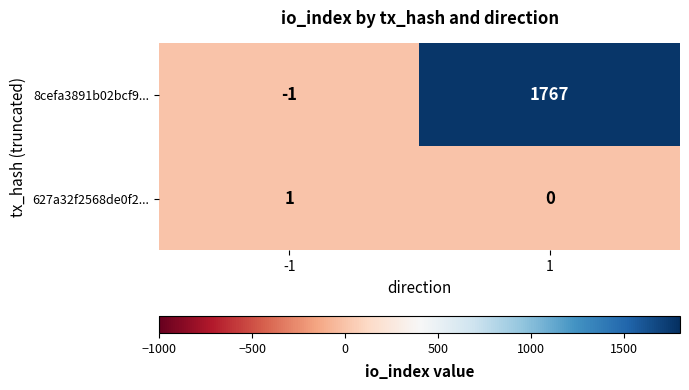

What is the difference between the 8cefa3891b02bcf9... values at -1 and 1?

1768